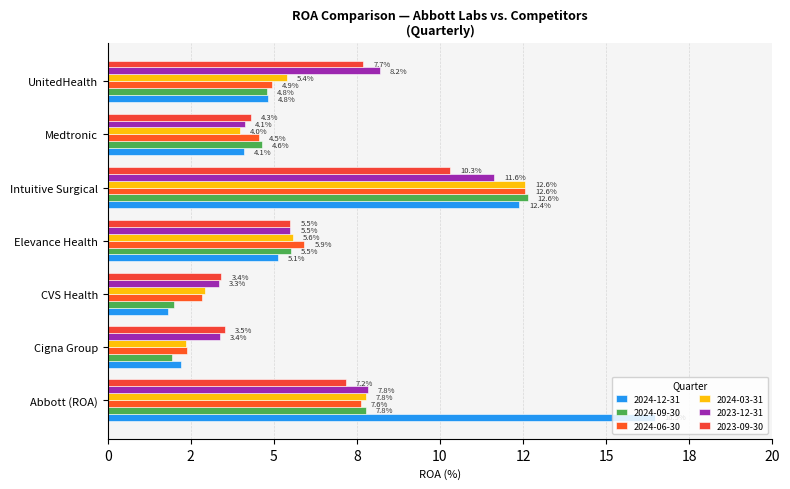

What is the sum of the 2023-12-31 values at Cigna Group and UnitedHealth?

11.6